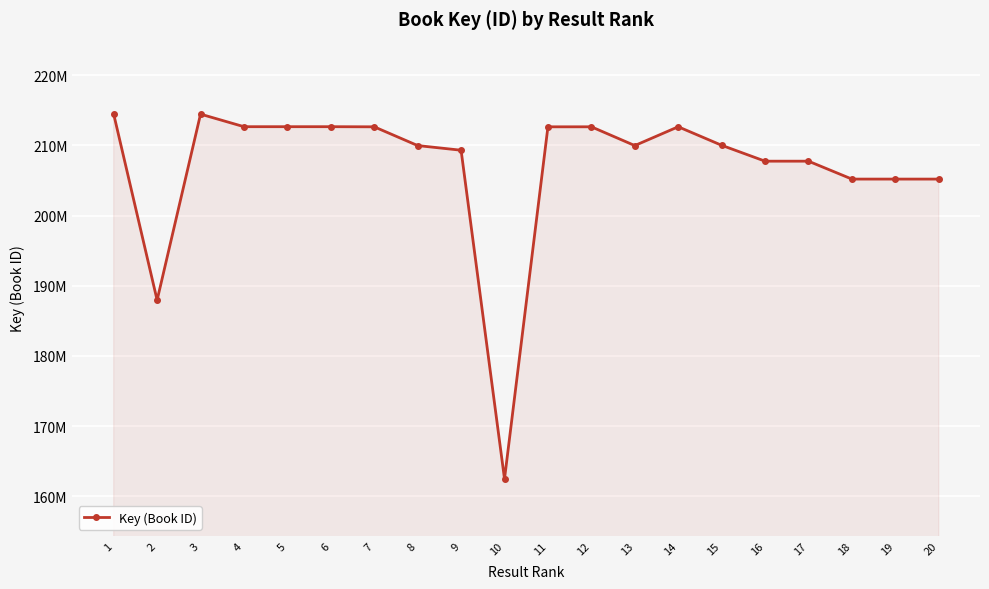

Does the chart have visible grid lines?

Yes